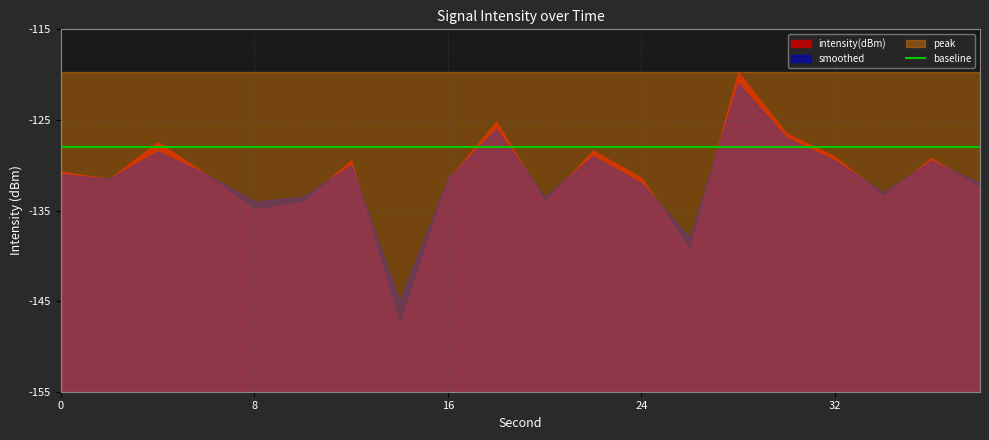

True or false: peak and smoothed intersect in this chart.

False